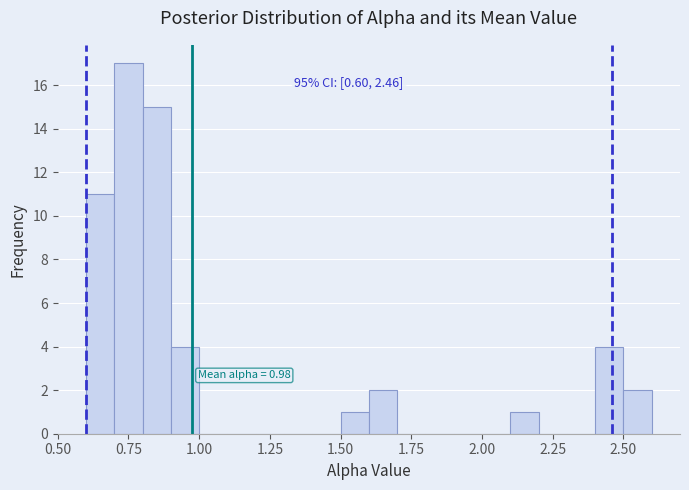

Around what value on the x-axis is the tallest bar? Give the approximate position of its centre, as read against the axis.

0.75